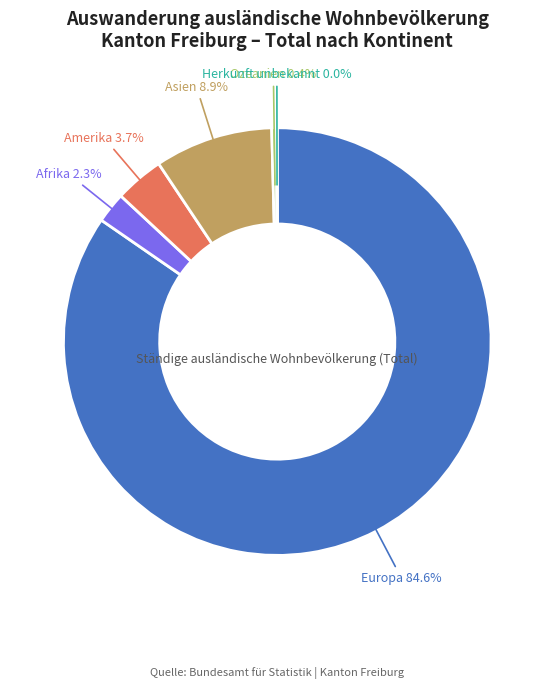

To the nearest percent, what is the average slice percentage?

17%